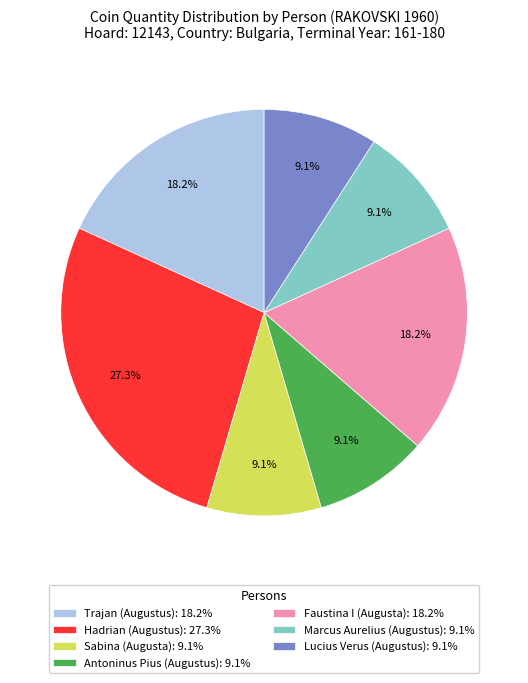

What is the ratio of the value at Sabina (Augusta): 9.1% to the value at Trajan (Augustus): 18.2%?

0.5